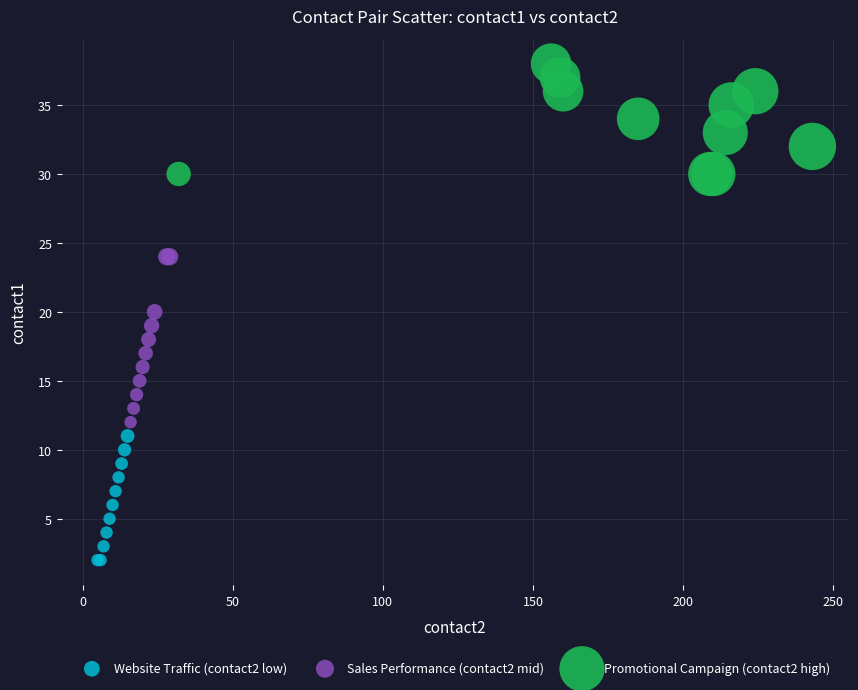

Which series contains the lowest Y value?

Website Traffic (contact2 low)